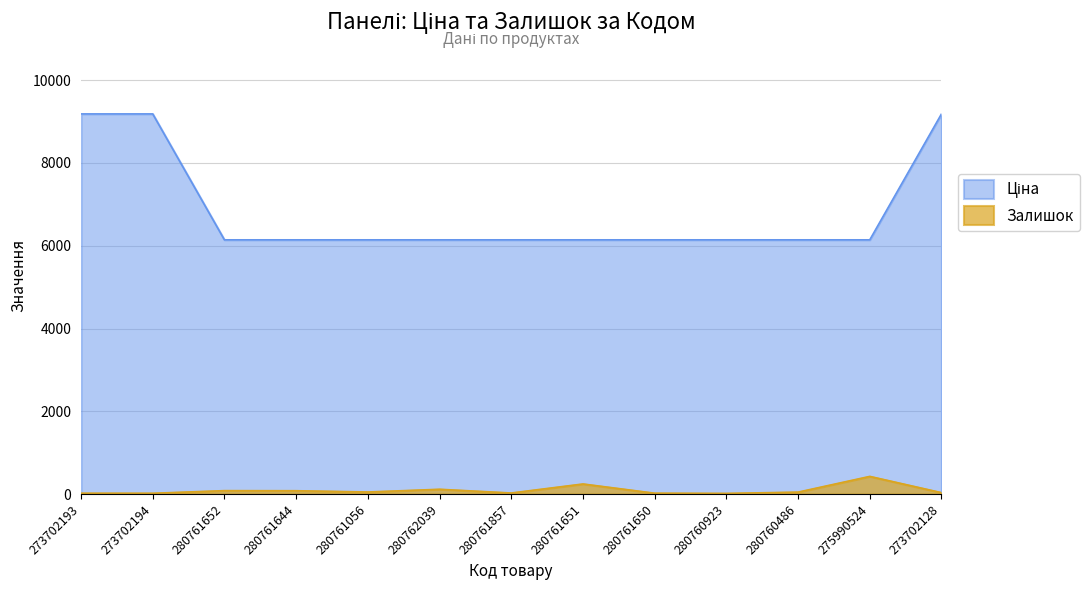

At which label does Залишок first exceed 47?

280761652